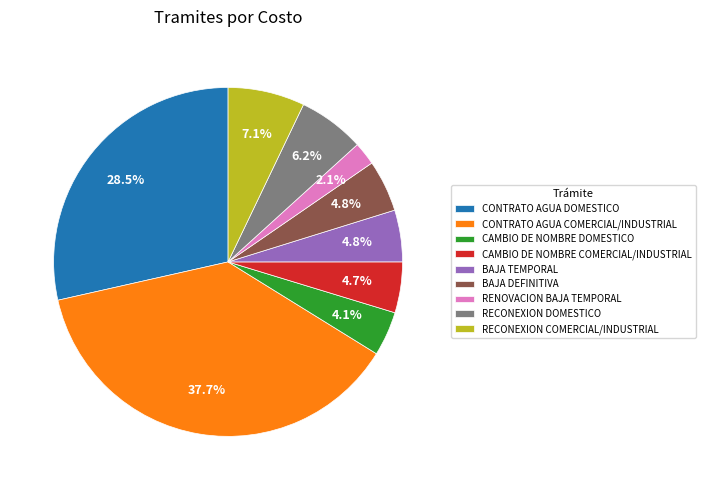

Is there a majority slice in this chart?

No